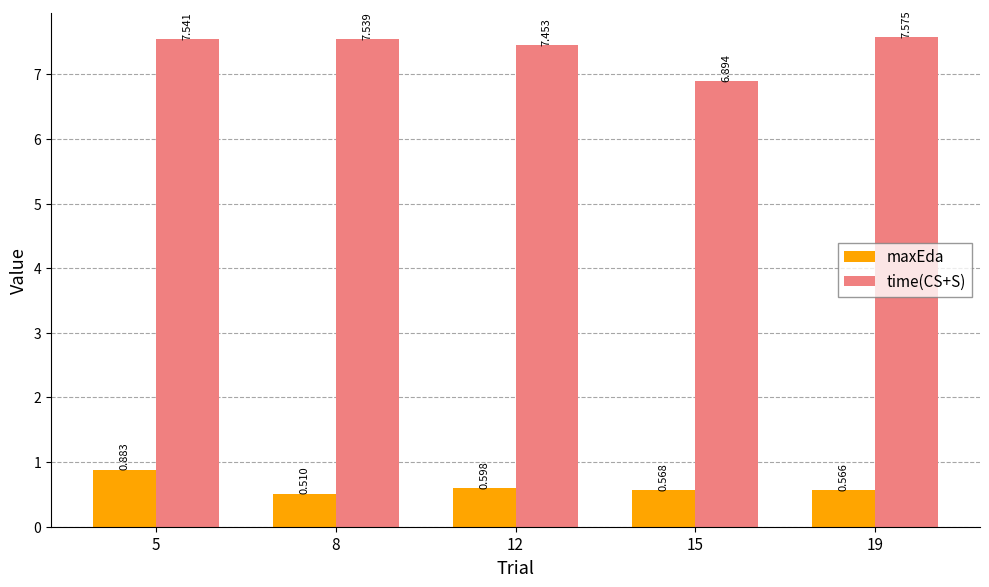

Between 8 and 19, which series saw the biggest shift?

maxEda